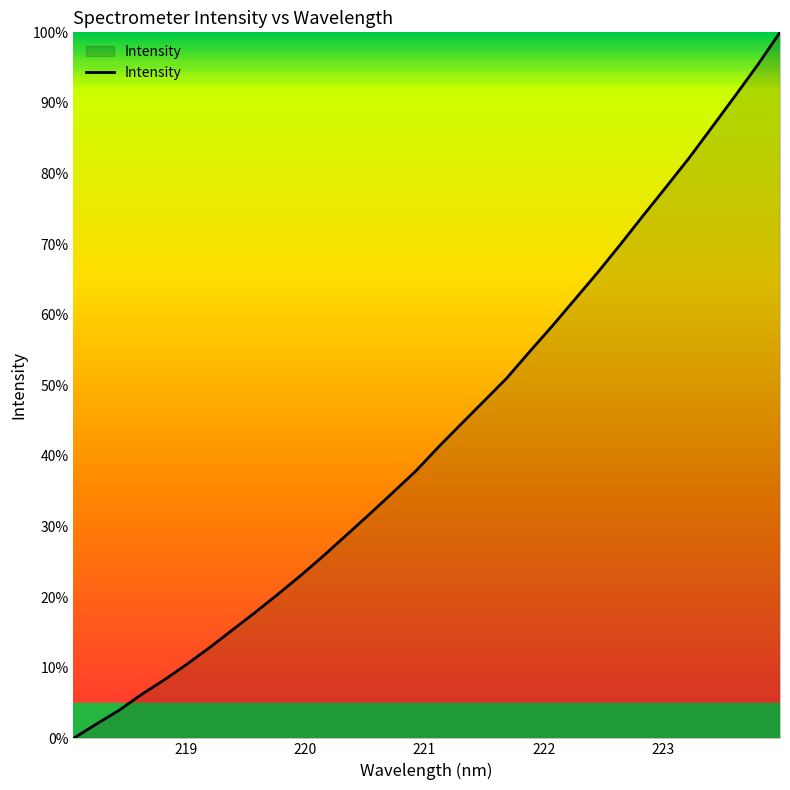

What is the maximum value shown in the chart?

100.0